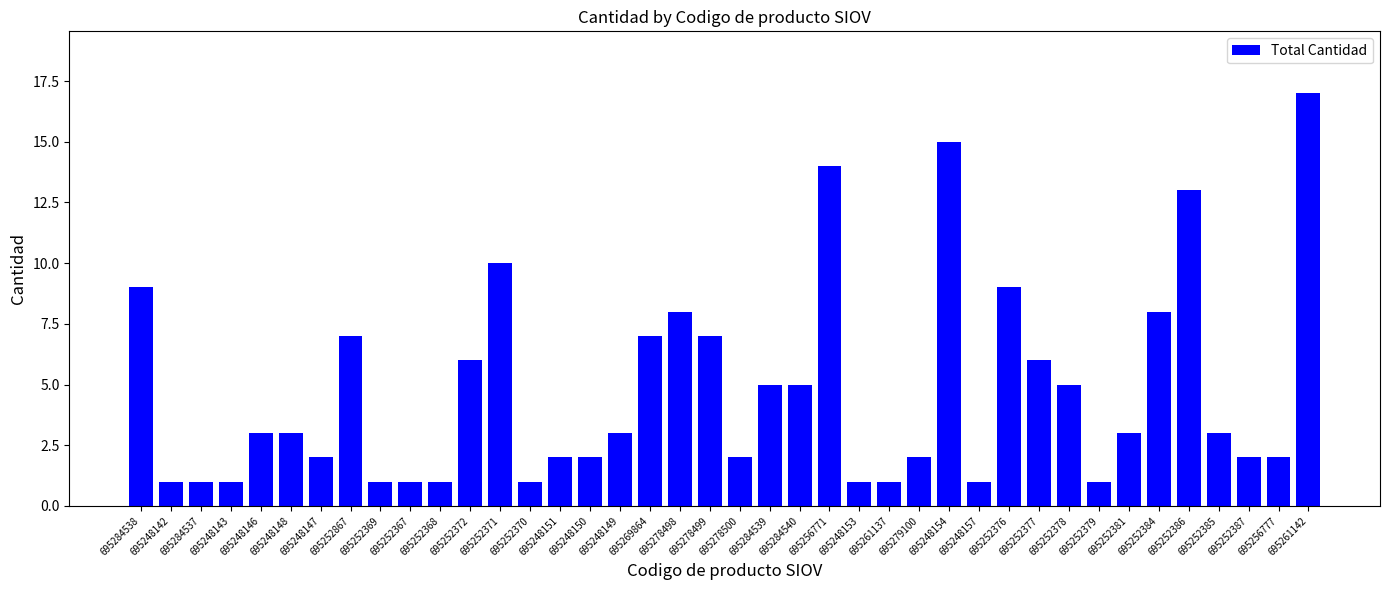

The value at 695284538 is 12. True or false?

False